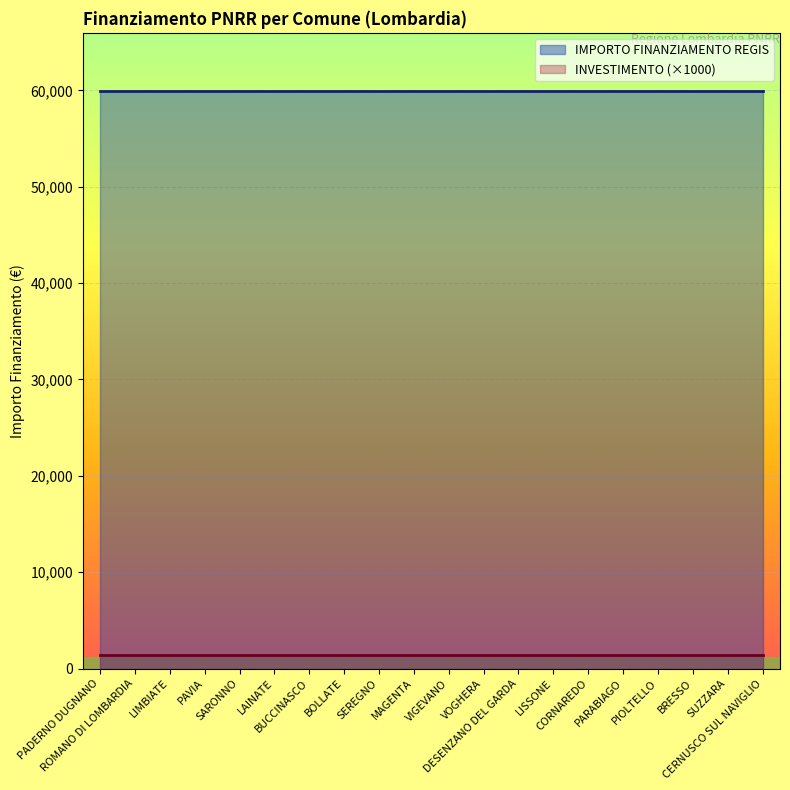

Which has a higher value, PARABIAGO or PIOLTELLO?

PARABIAGO